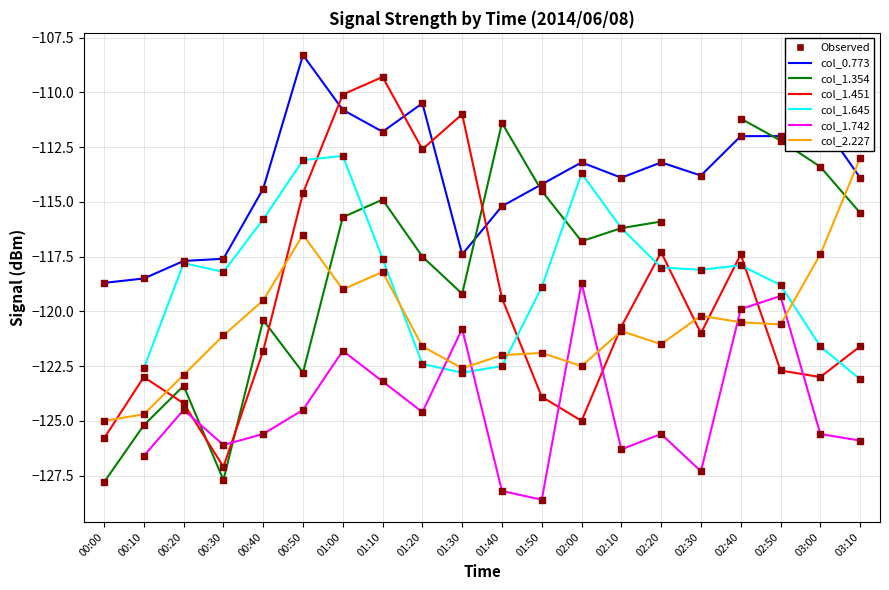

Which series has the widest spread of Y values?

col_1.451